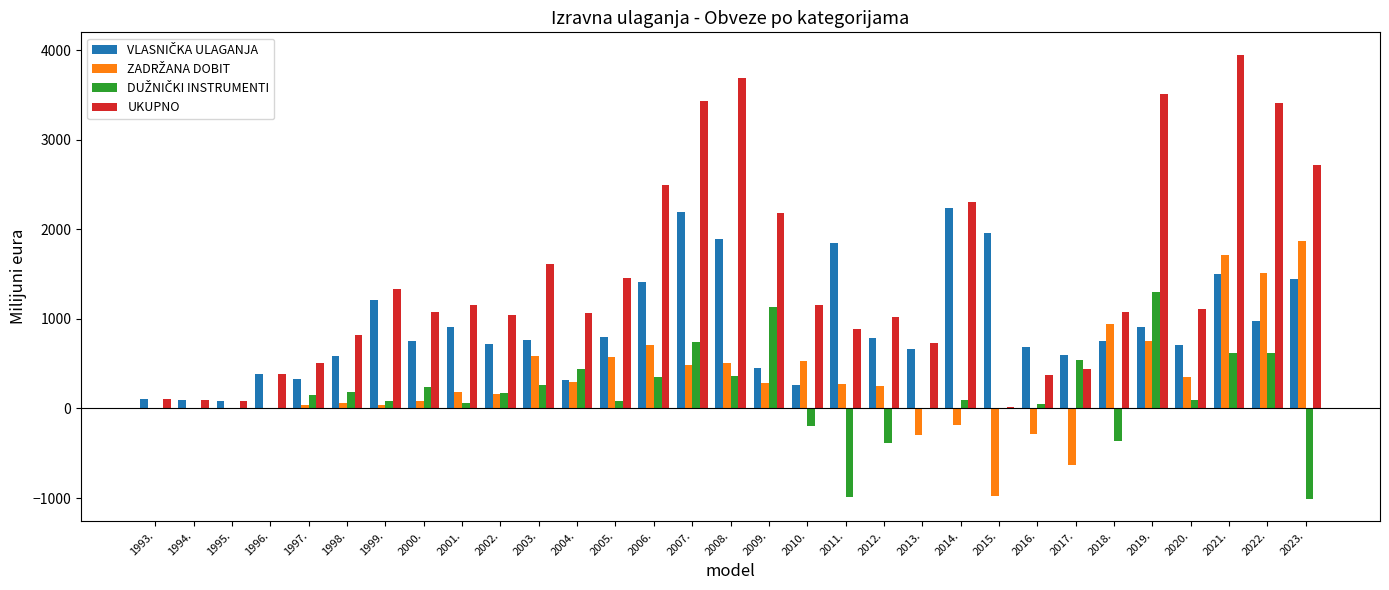

What is the sum of all UKUPNO values?

45224.5